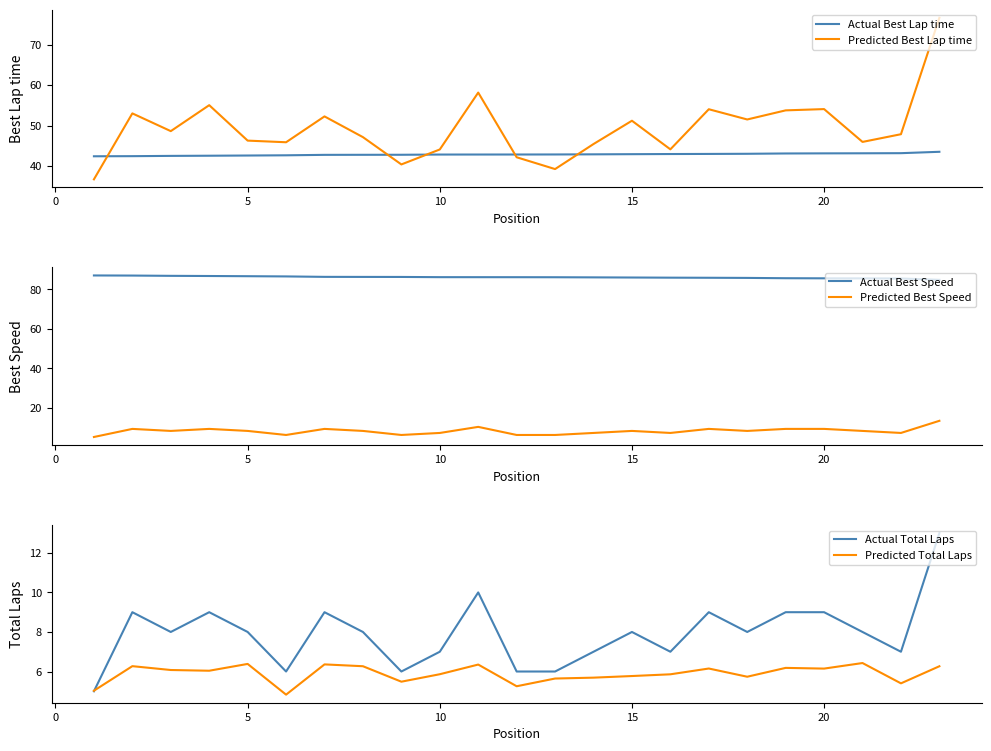

True or false: Predicted Total Laps and Predicted Best Lap time cross at least once.

False